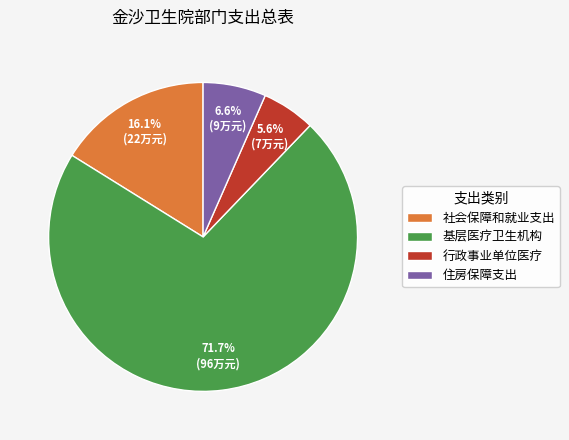

To the nearest percent, what is the average slice percentage?

25%